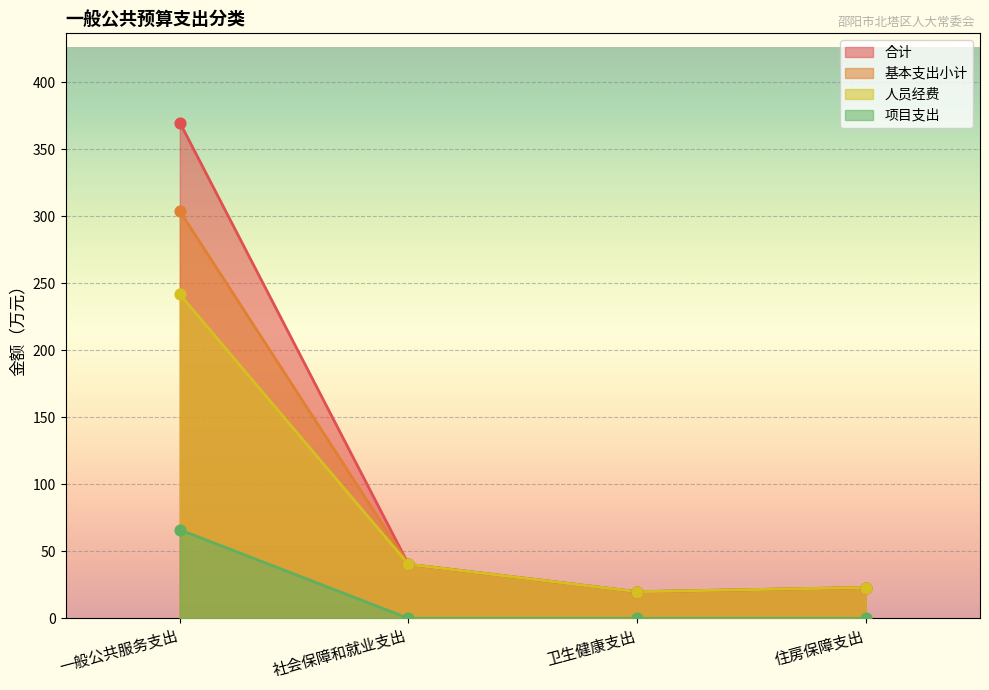

What are all the series names shown in the legend?

合计, 基本支出小计, 人员经费, 项目支出